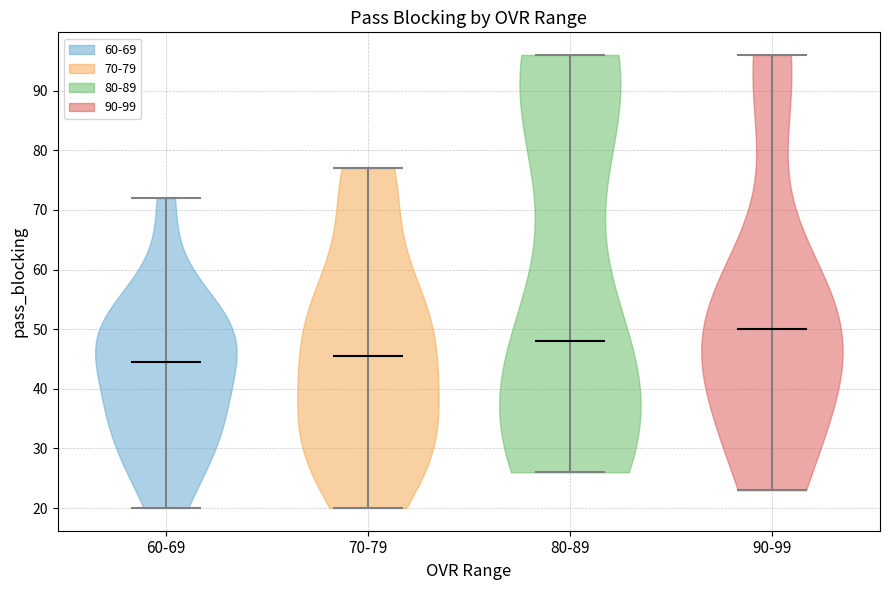

Reading left to right, read every violin against the y-axis: where its median line is, and the lowest and highest points it reaches. The values are not printed on the chart, so give them approximately, as read against the axis.

60-69: median line 45, lowest point 20, highest point 72
70-79: median line 46, lowest point 20, highest point 77
80-89: median line 48, lowest point 26, highest point 96
90-99: median line 50, lowest point 23, highest point 96